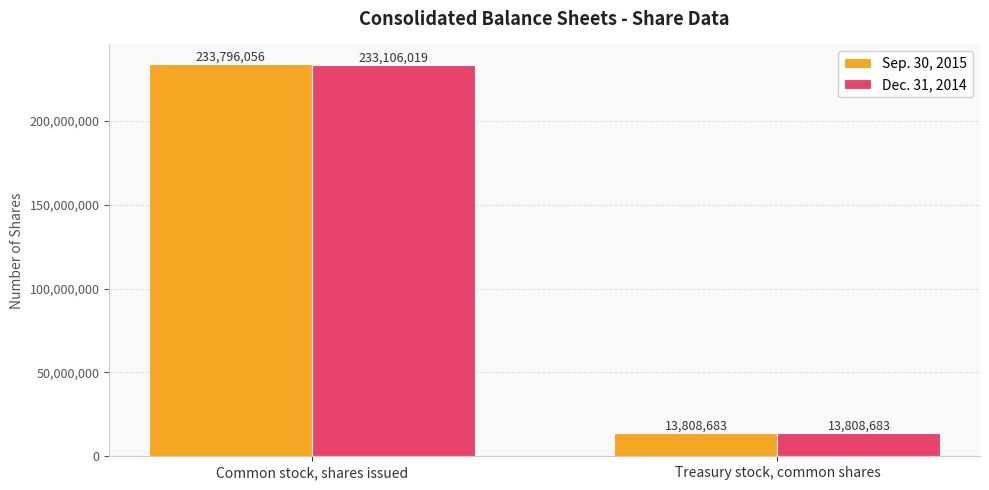

Which series has the largest total across all categories?

Sep. 30, 2015